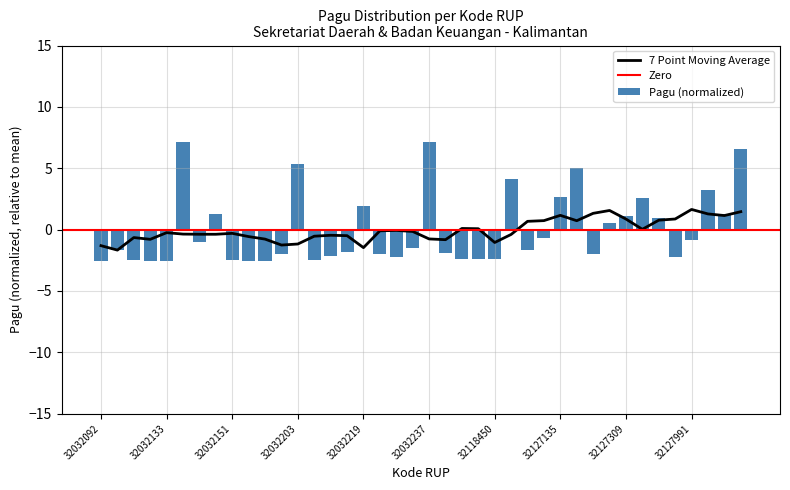

Where does the data first go above -1?

32032134